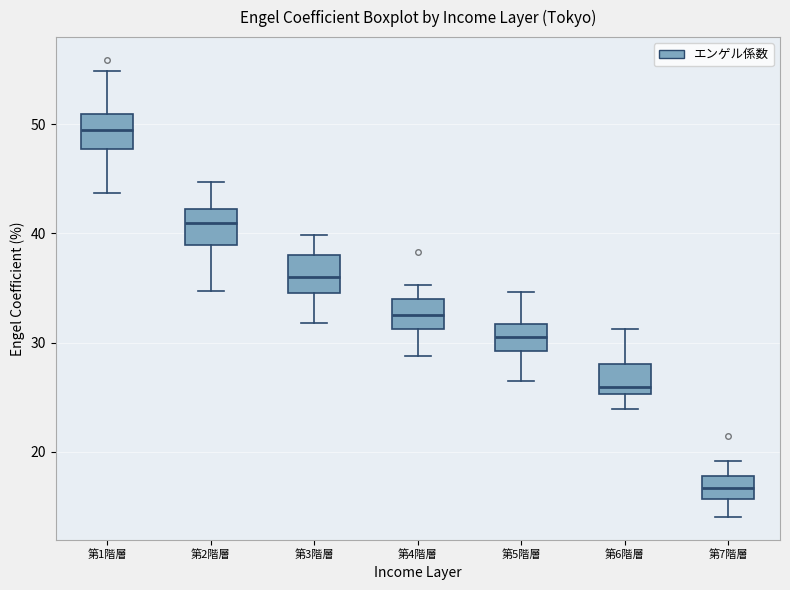

Where is the lower edge of the box for 第4階層 on the y-axis? The values are not printed on the chart, so give them approximately, as read against the axis.

31